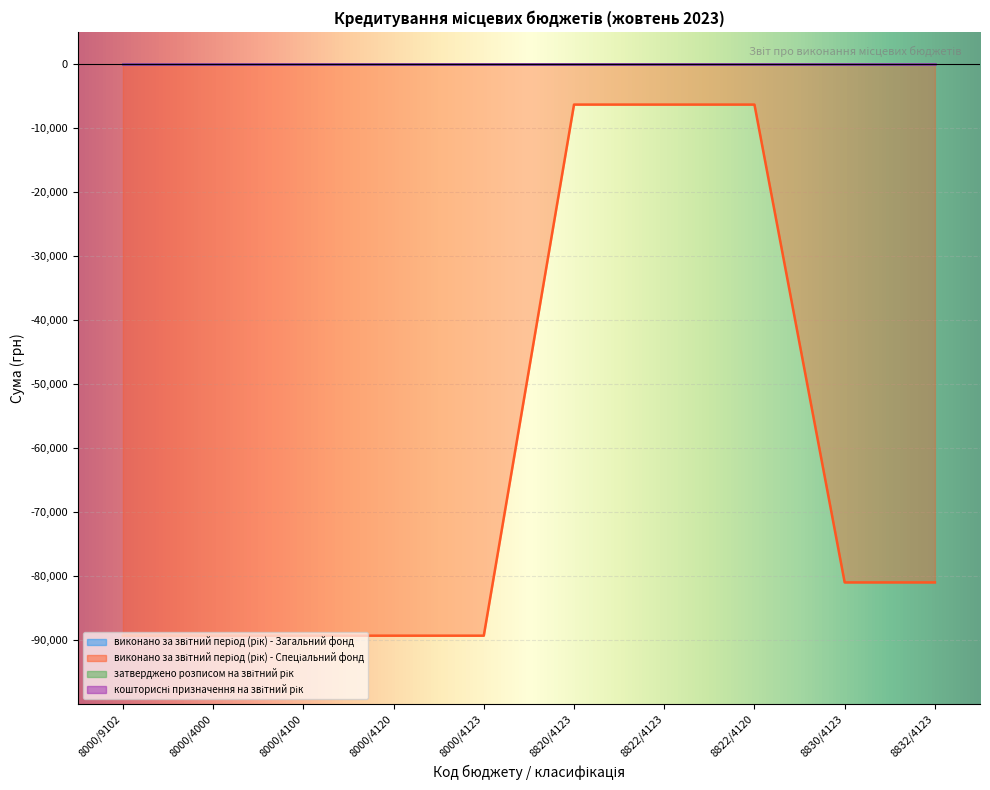

Which series has the largest total across all categories?

виконано за звітний період (рік) - Загальний фонд